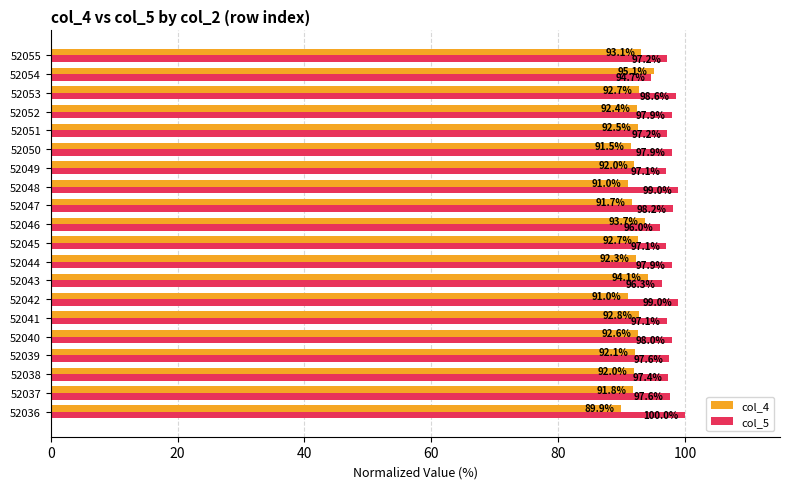

At which label is col_4 closest to 92?

52049